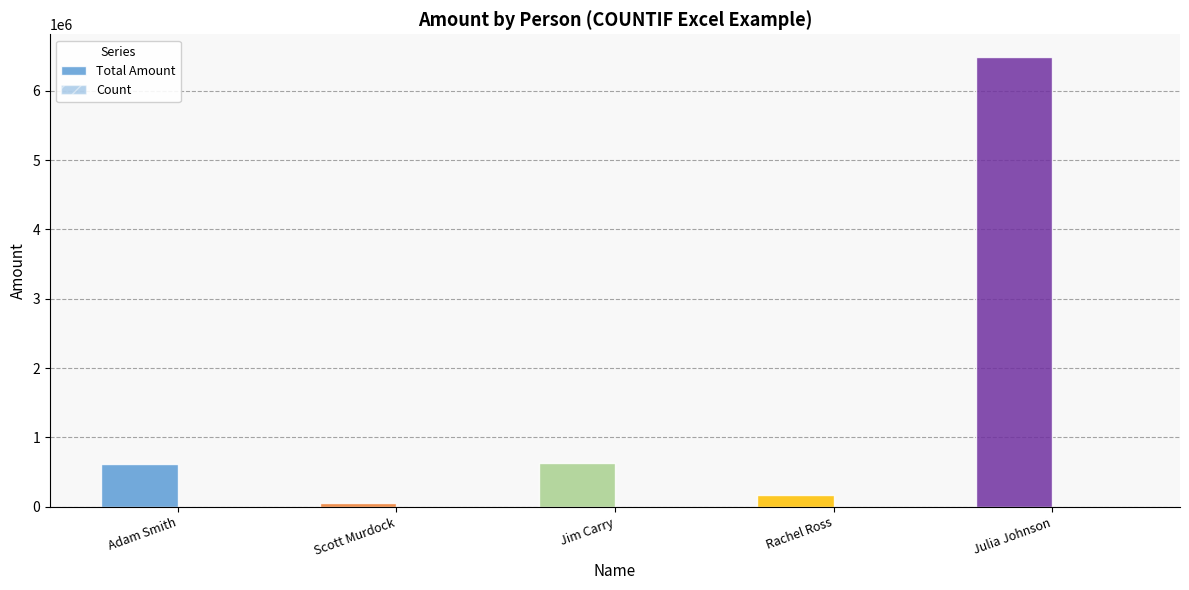

Are the bars horizontal?

No